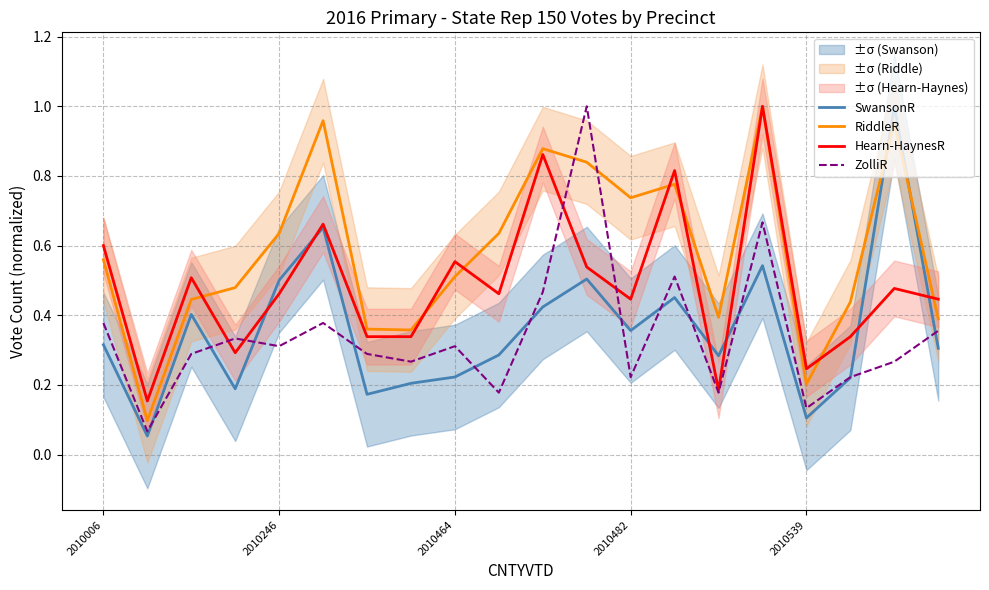

True or false: Hearn-HaynesR has a value of 0.8 at 2010482.

False